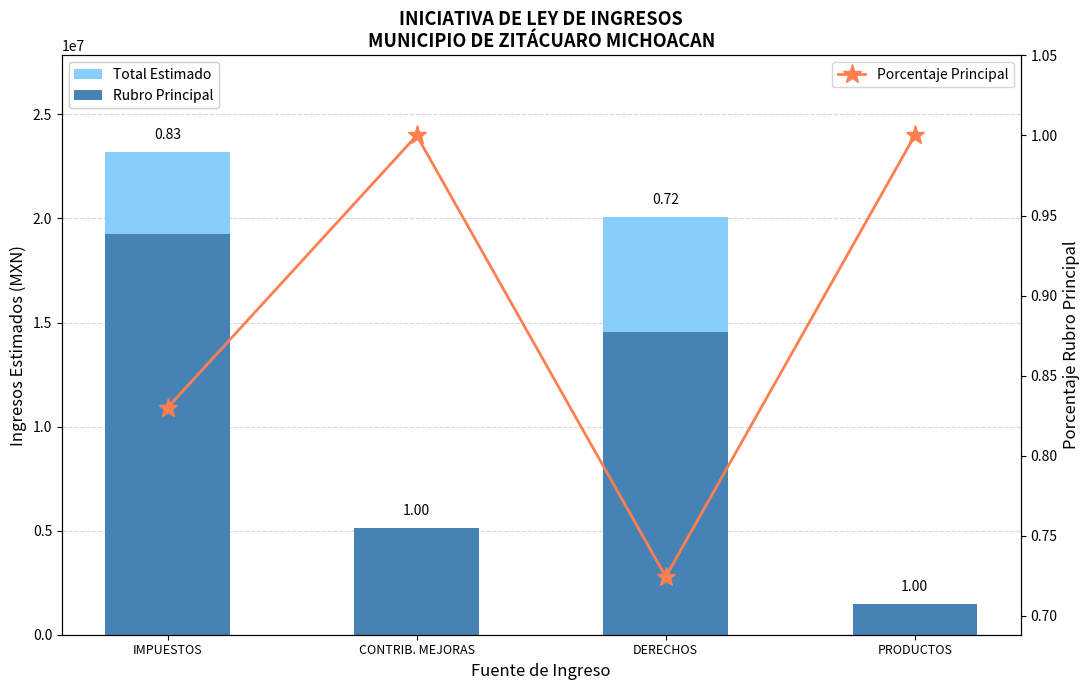

How many data points in Total Estimado are less than 20064396?

2